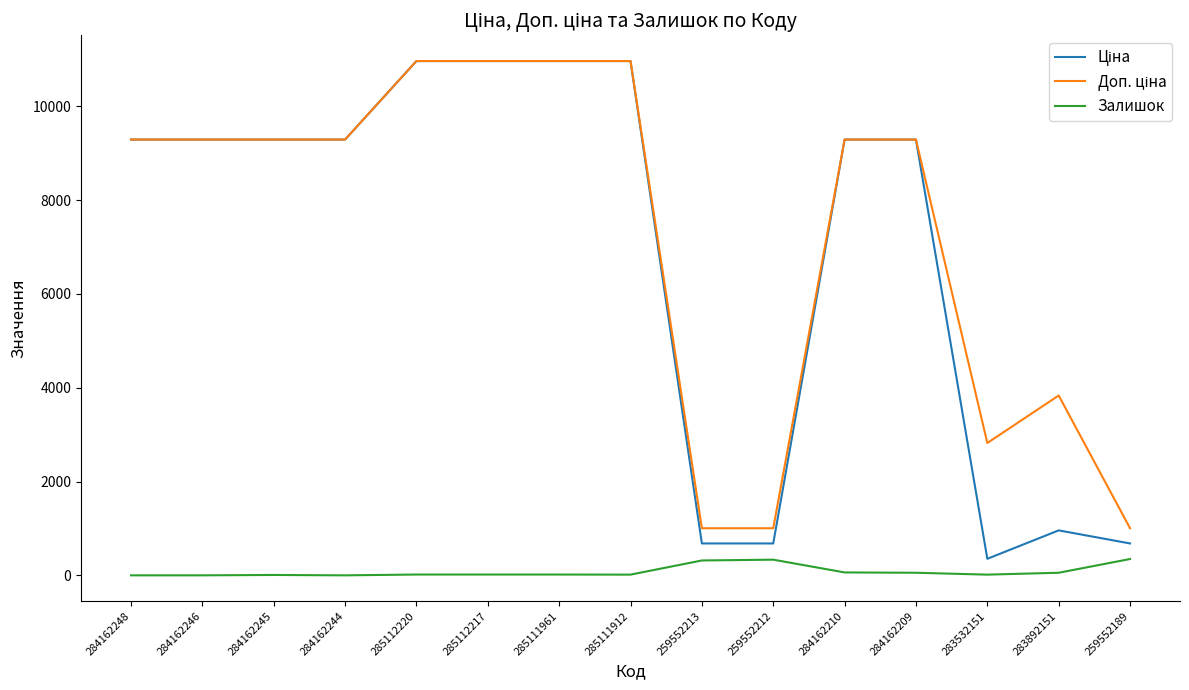

How many lines are shown in the chart?

3